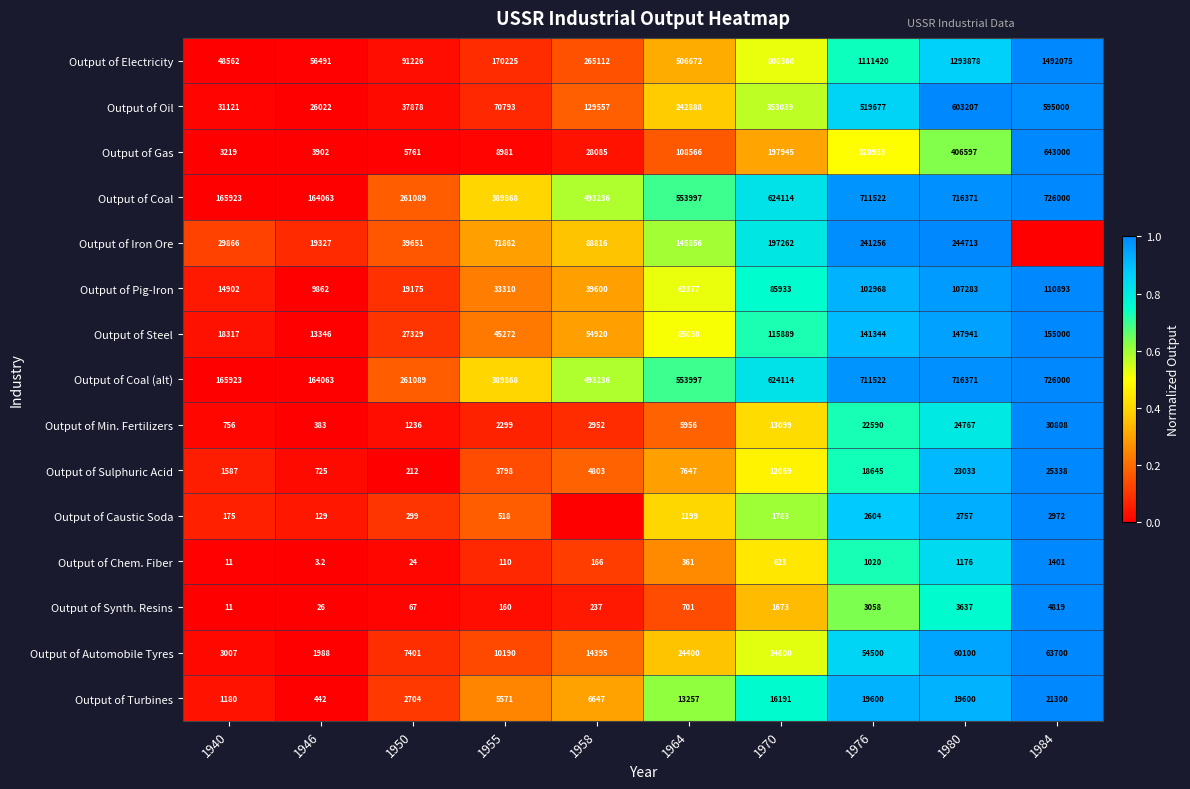

What is the sum of the Output of Electricity values at 1955 and 1984?

1662300.0